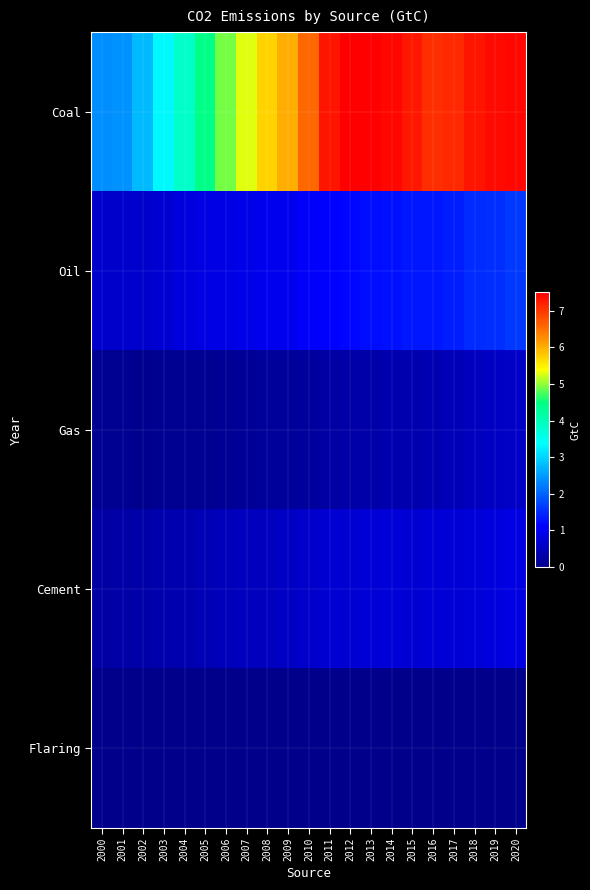

At which category is the sum across all series the highest?

2020